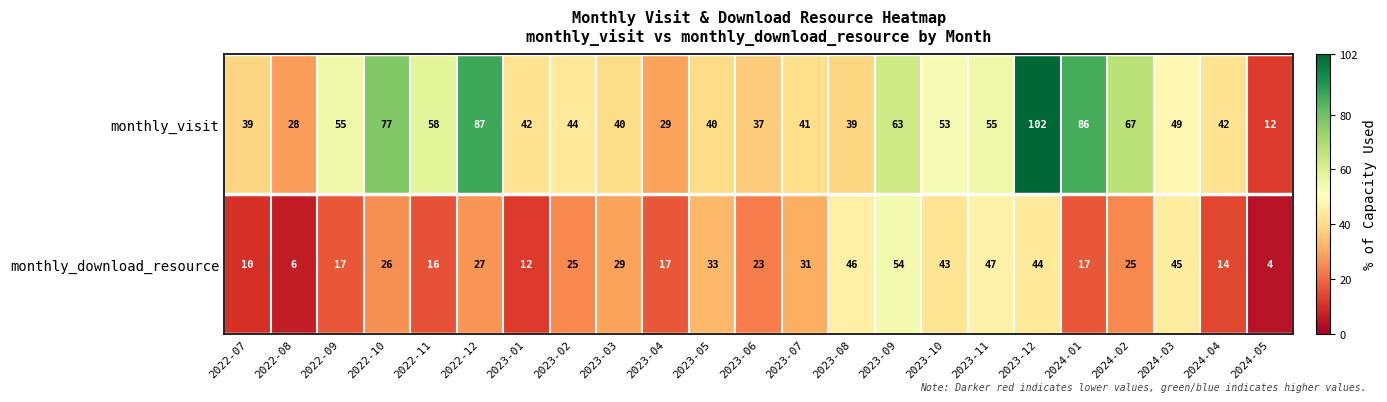

What is the sum of the monthly_visit values at 2022-10 and 2024-05?

89